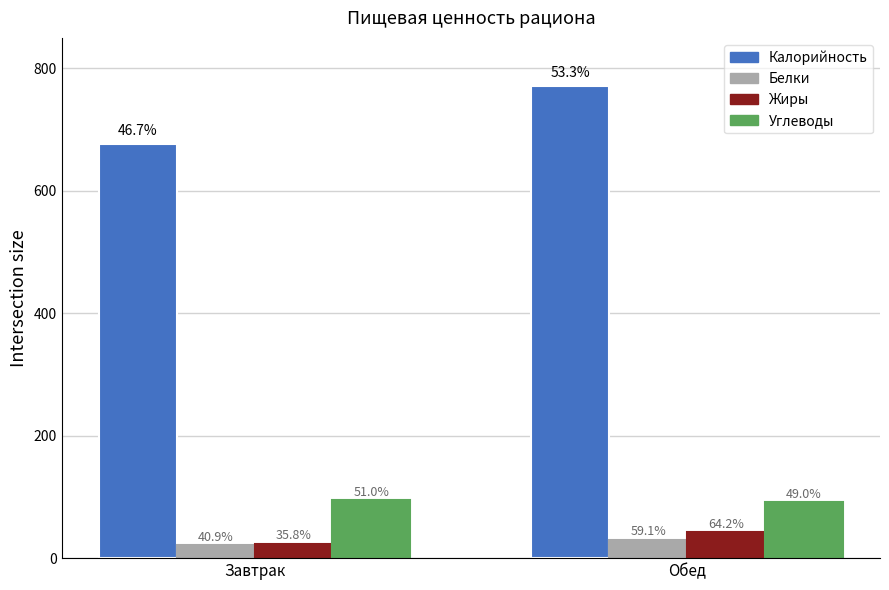

What is the sum of all Калорийность values?

1448.2